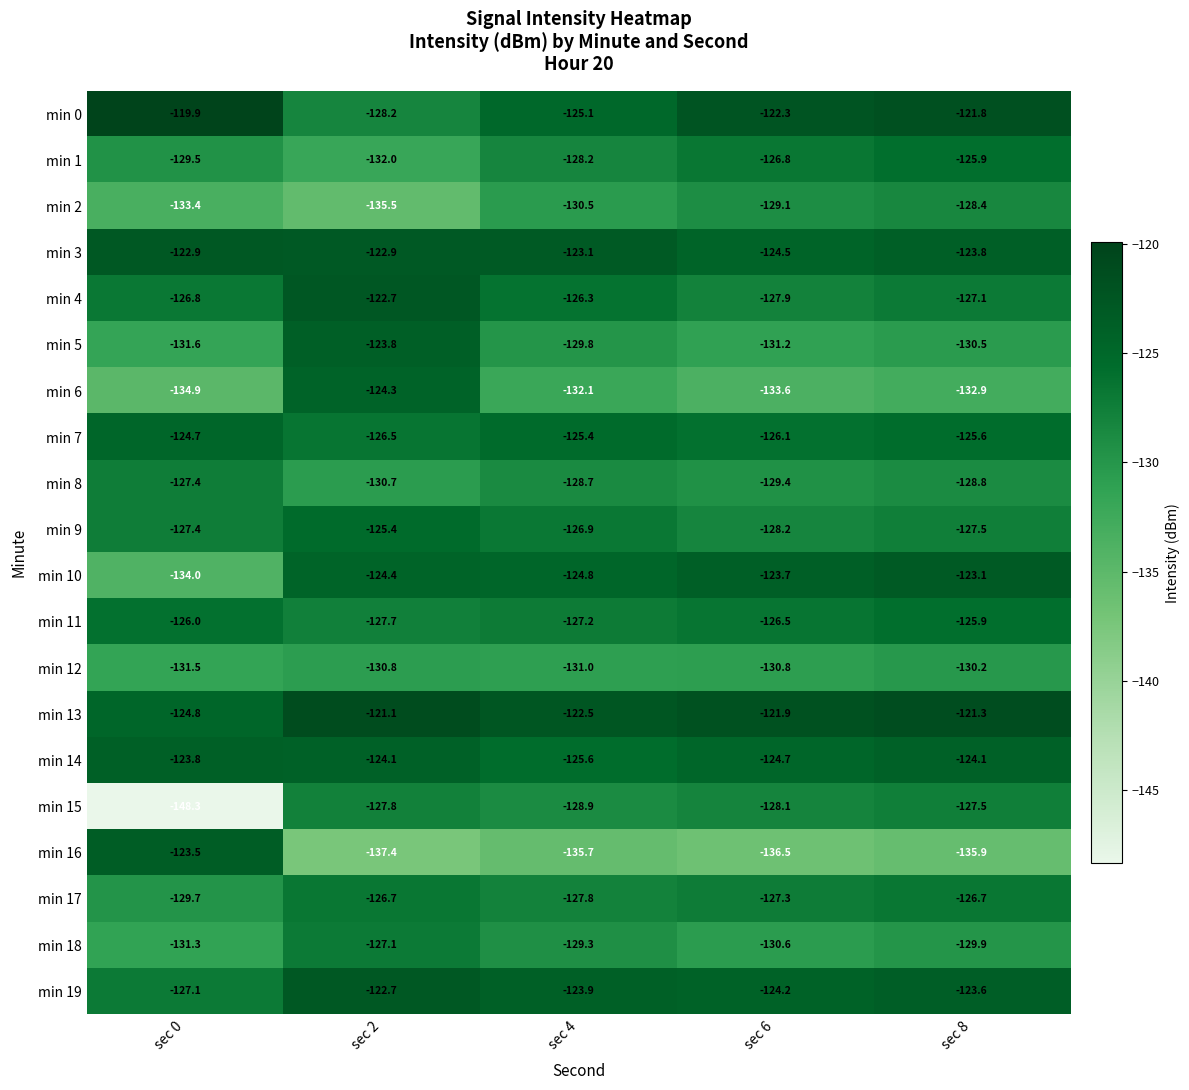

The value of min 7 at sec 0 is -124.7. True or false?

True